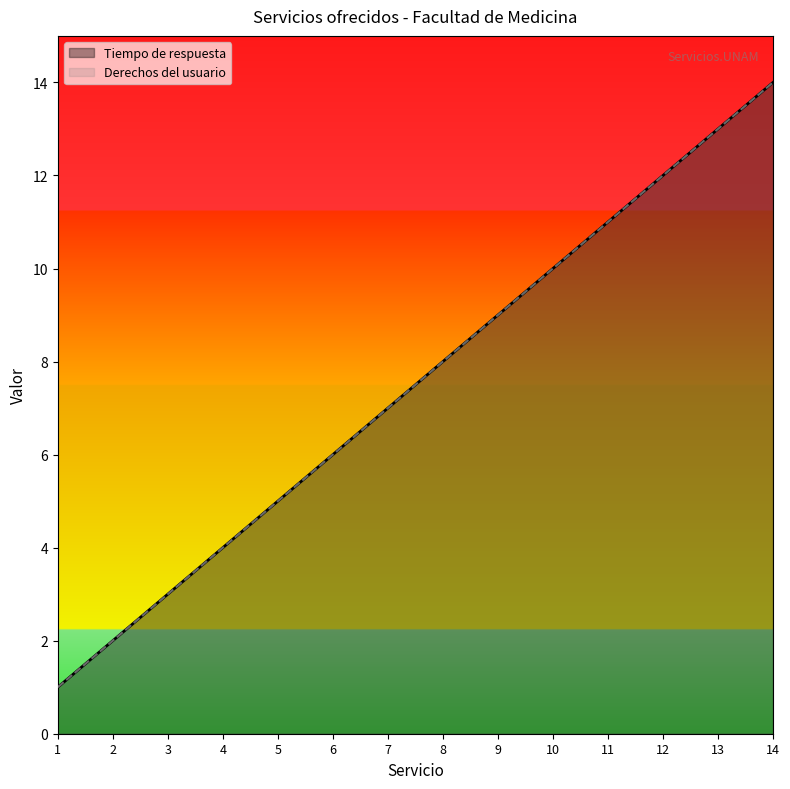

What is the minimum value for Derechos del usuario?

1